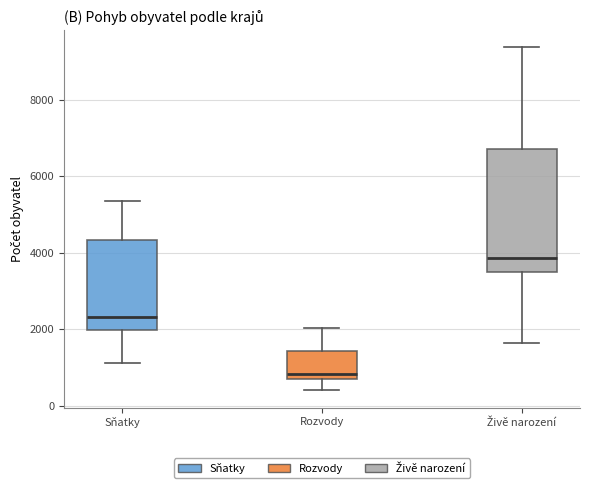

Where does the median line of the box for Sňatky sit on the y-axis? The values are not printed on the chart, so give them approximately, as read against the axis.

2400